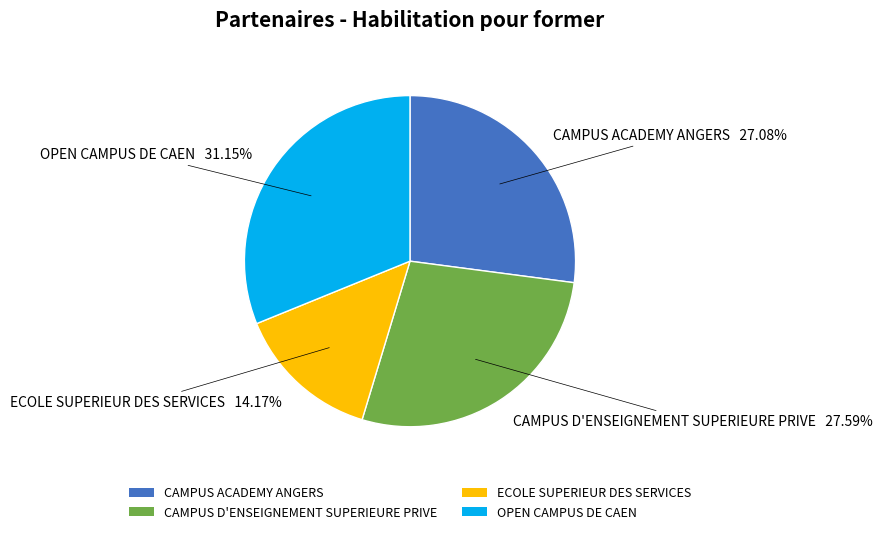

Is it true that CAMPUS D'ENSEIGNEMENT SUPERIEURE PRIVE is 28% of the pie?

True